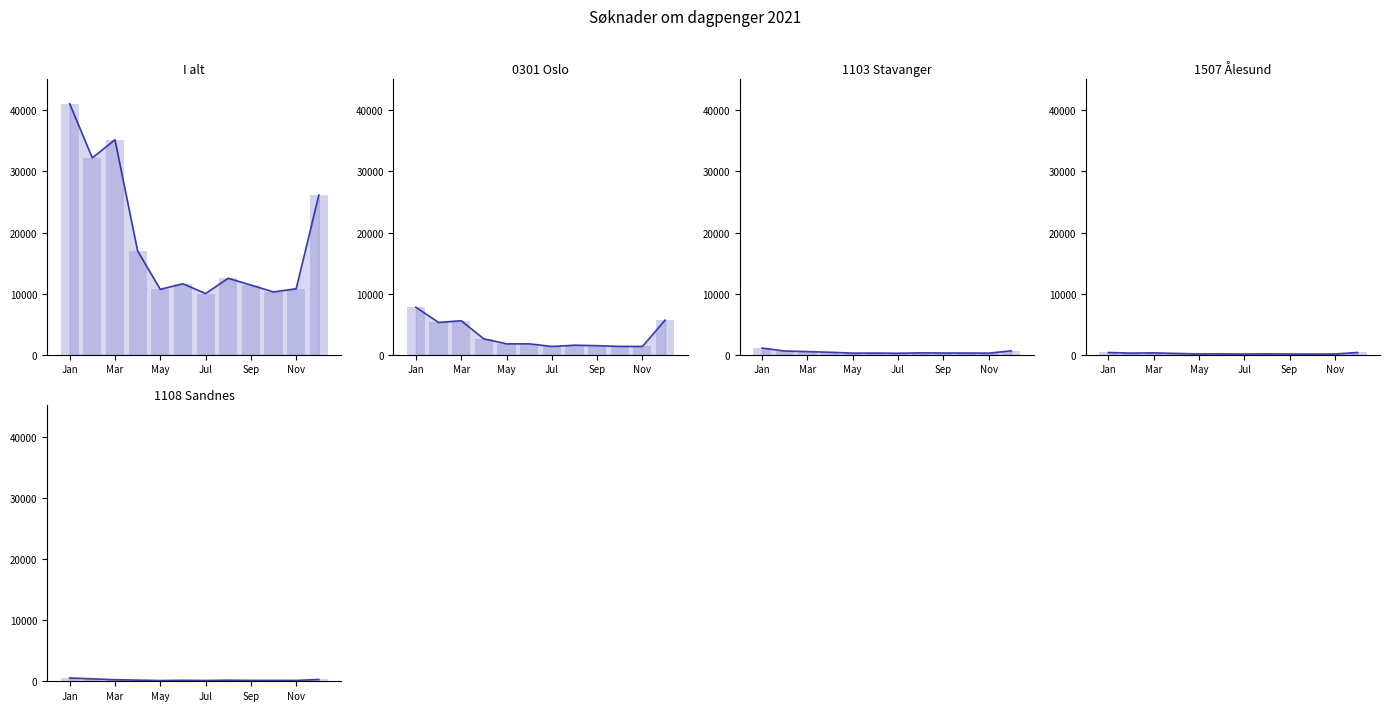

List the labels in order of 0301 Oslo value, smallest first.

202107, 202111, 202110, 202109, 202108, 202105, 202106, 202104, 202102, 202103, 202112, 202101